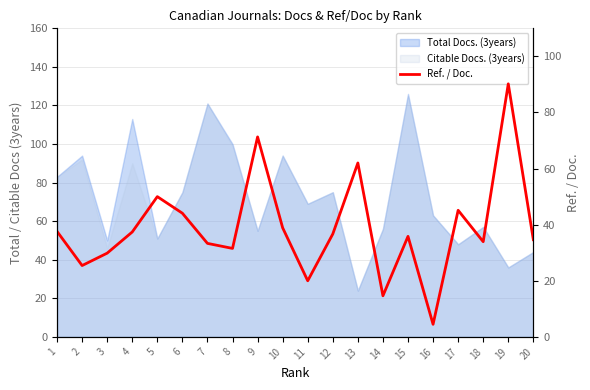

Rank the categories by value from lowest to highest.

16, 14, 11, 2, 3, 8, 7, 18, 20, 15, 12, 4, 1, 10, 6, 17, 5, 13, 9, 19